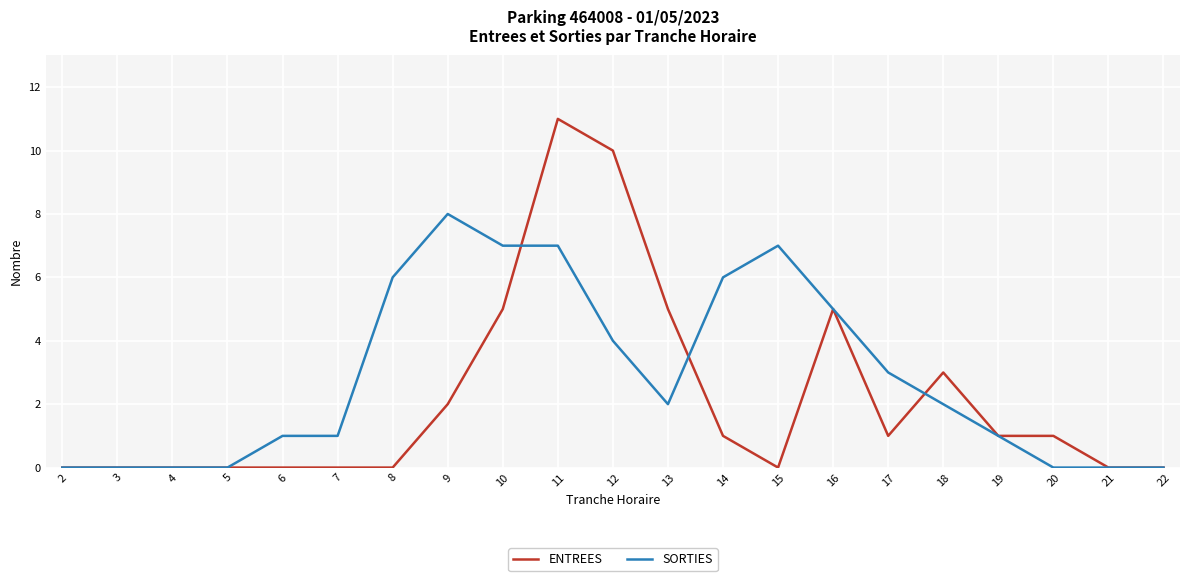

Between 9 and 14, which series saw the biggest shift?

SORTIES